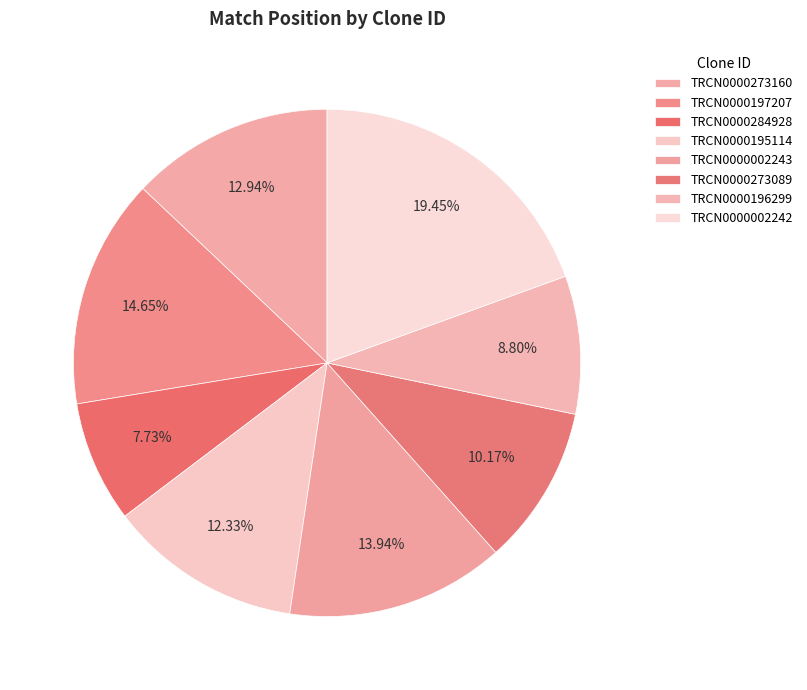

Count the number of slices in the pie.

8